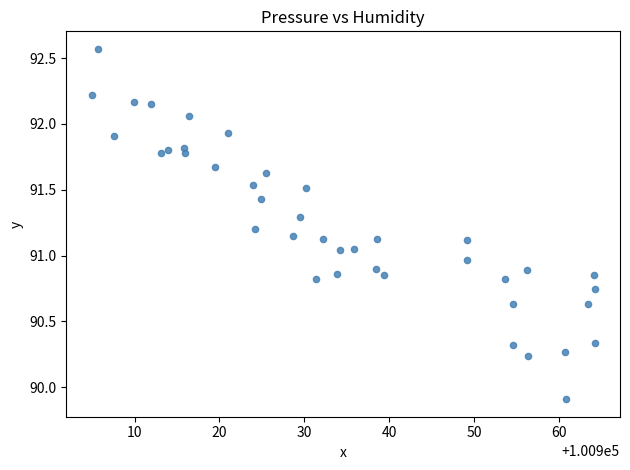

What is the range of X values (max minus min)?

59.2